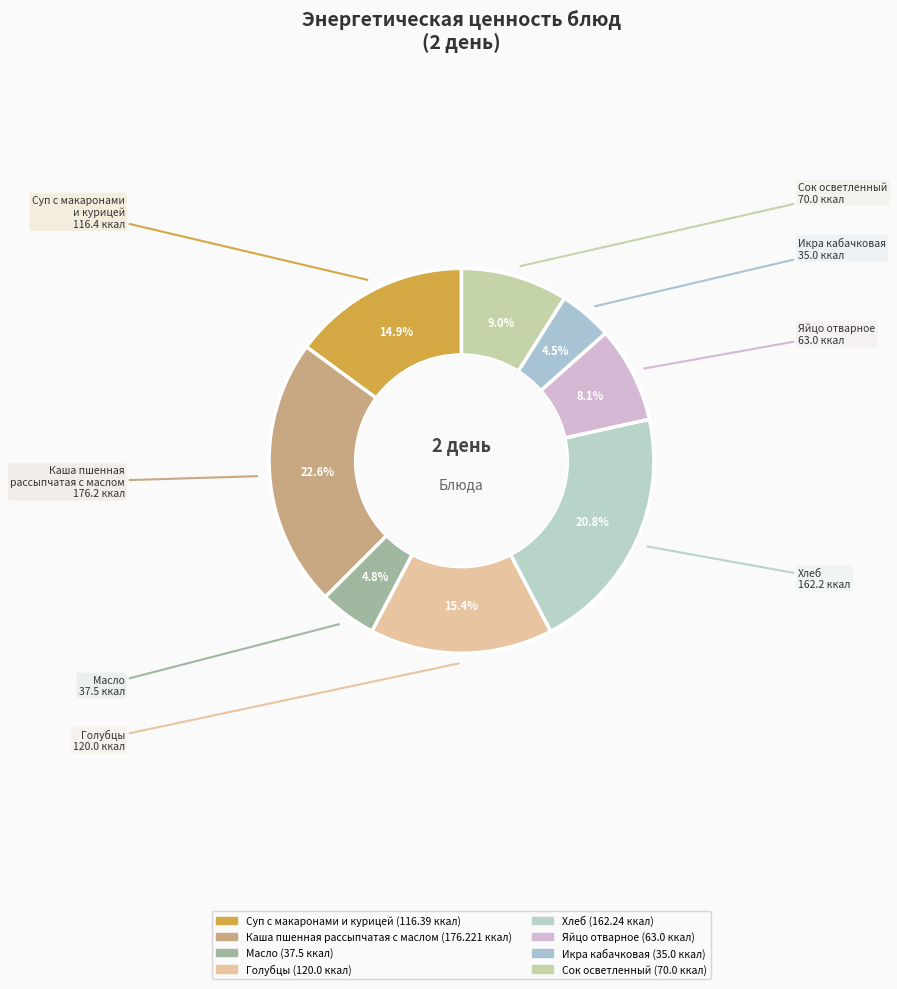

What is the largest slice in the pie chart?

Каша пшенная рассыпчатая с маслом